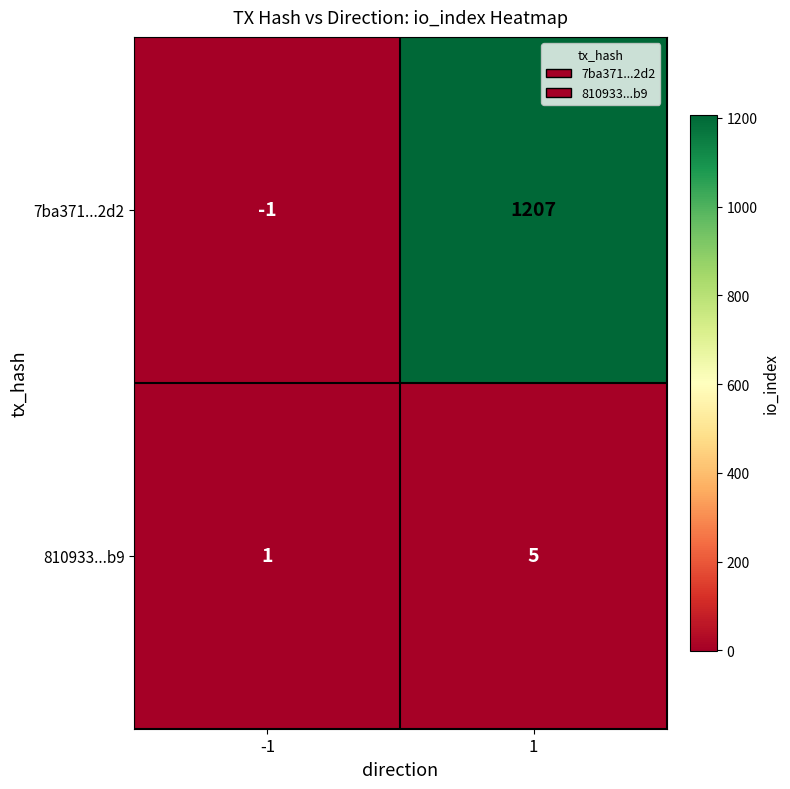

Which series has the largest range (max minus min)?

7ba371...2d2